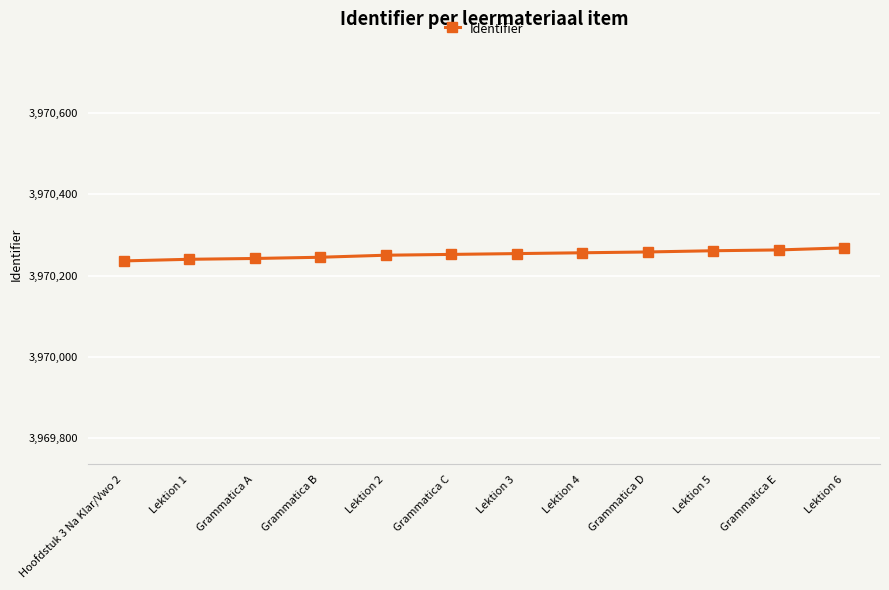

What is the change in value from Grammatica E to Lektion 6?

+5